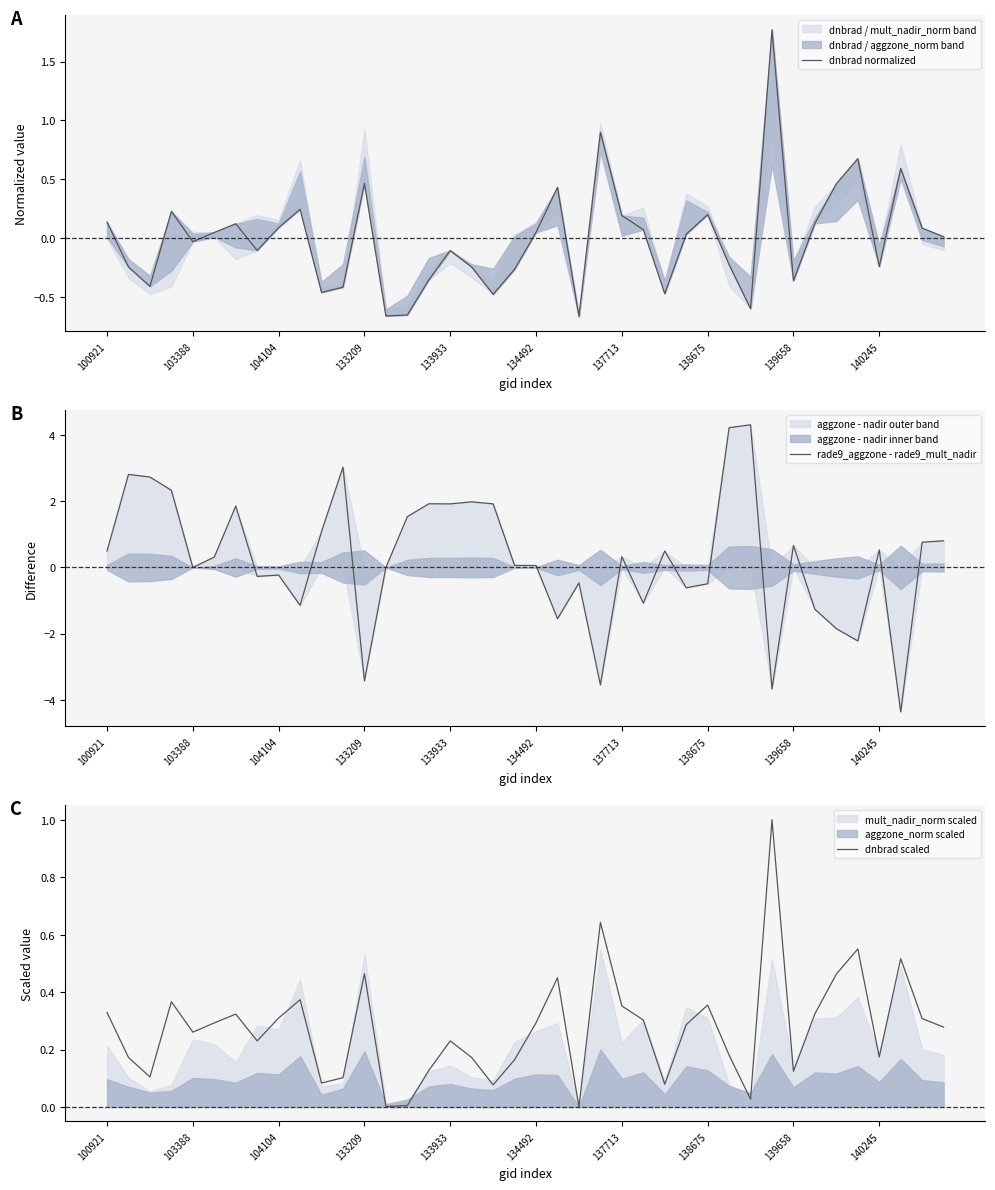

At which label is dnbrad scaled closest to 0?

22